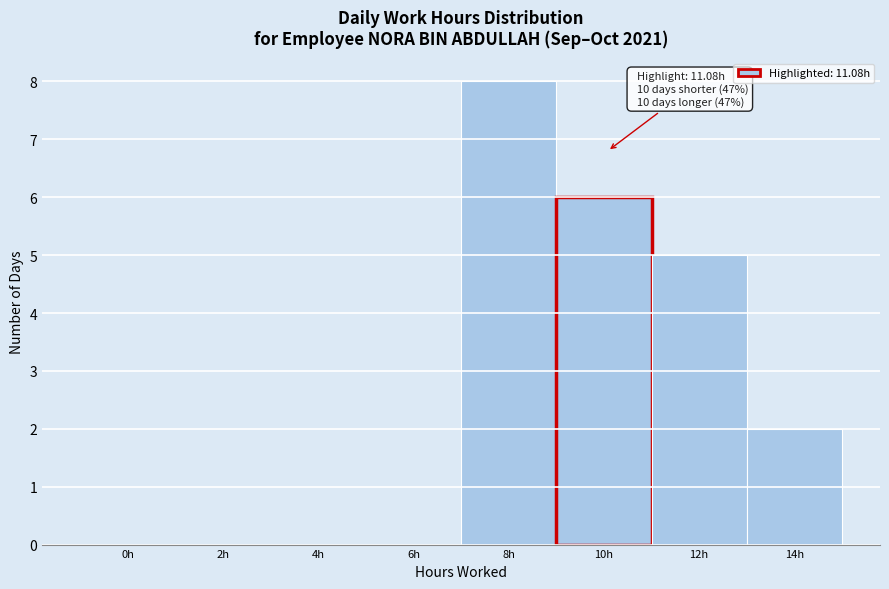

Reading right to left, what are all the values shown in this chart?

14h=2	12h=5	10h=6	8h=8	6h=0	4h=0	2h=0	0h=0